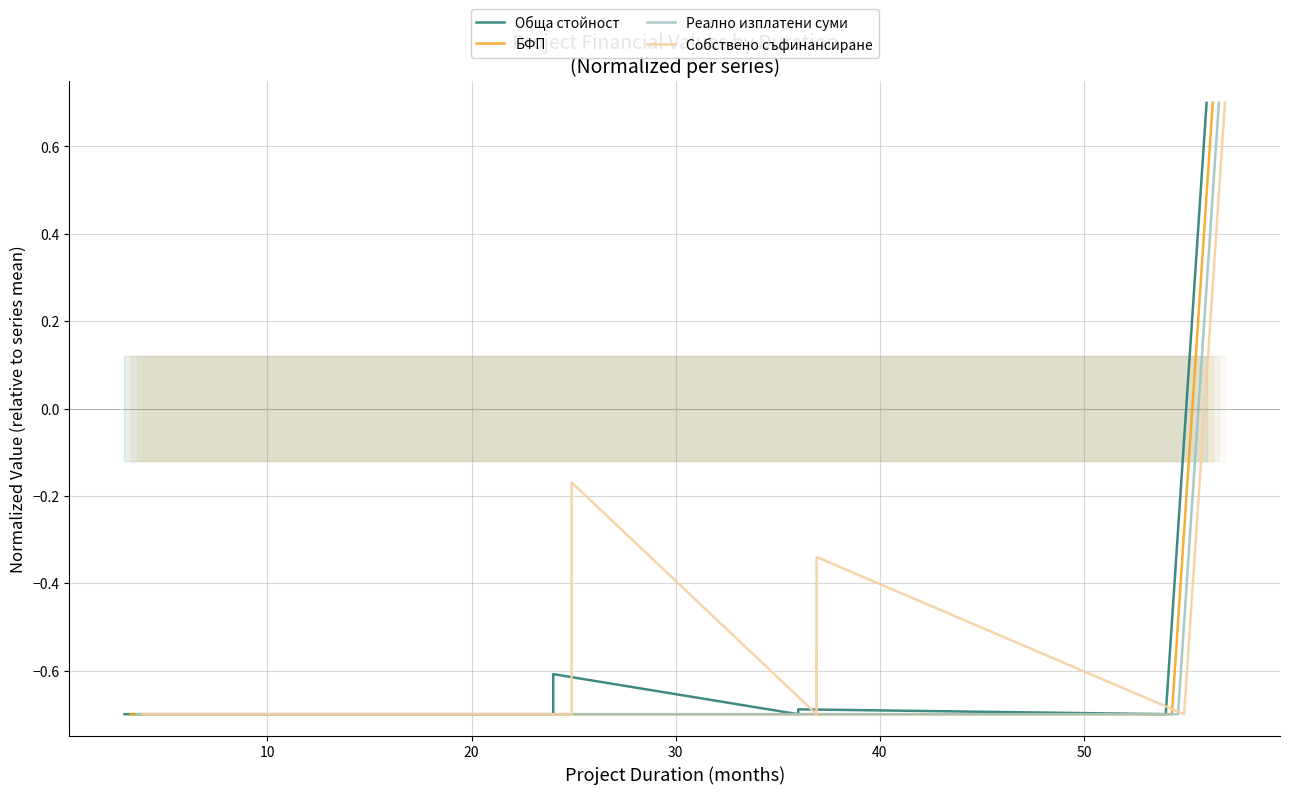

What is the difference between the maximum and minimum values in the Обща стойност series?

1.4